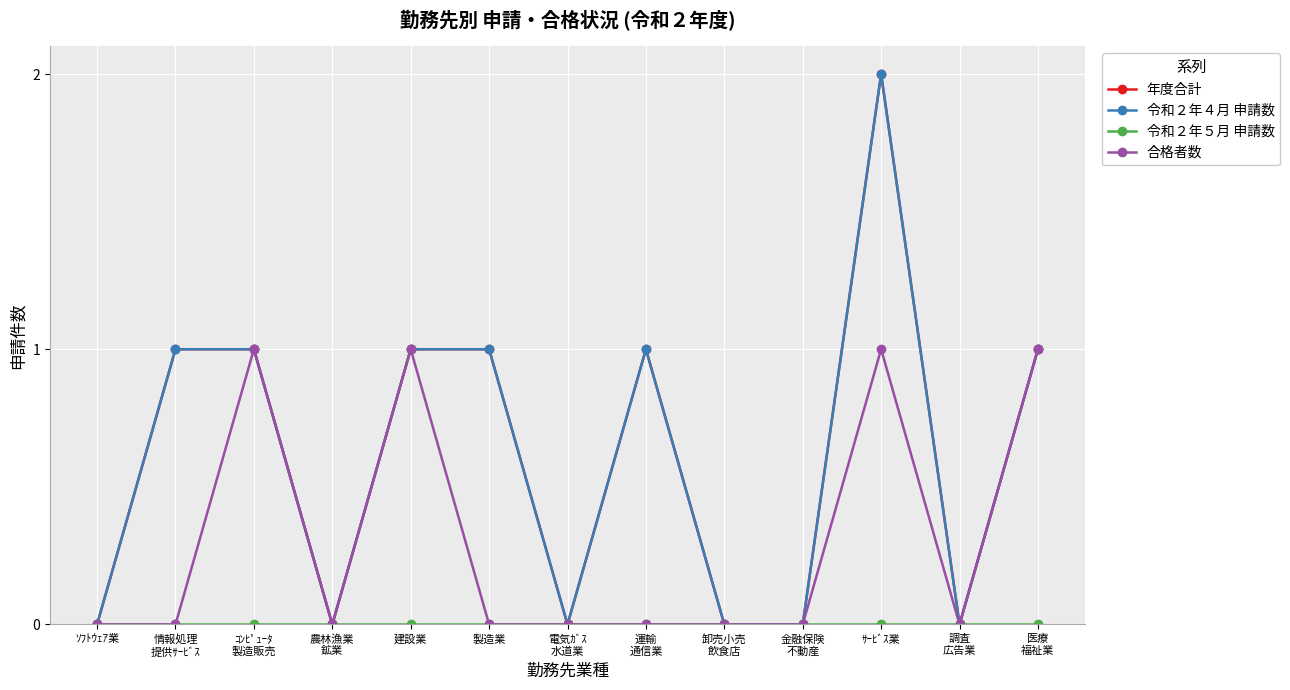

What is the label of the 3rd point from the right?

ｻｰﾋﾞｽ業